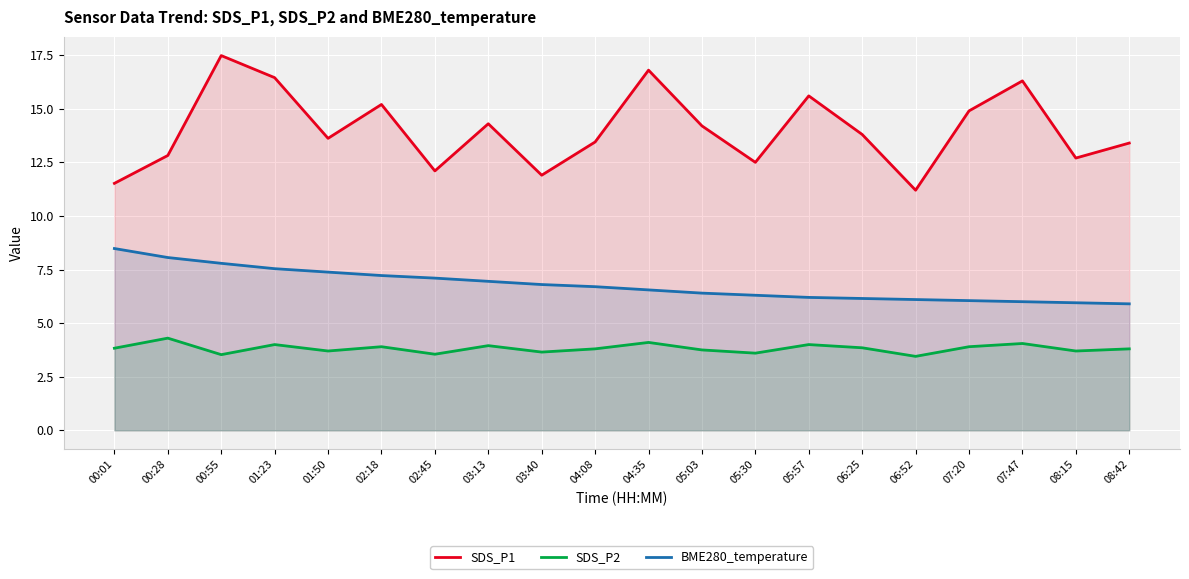

Rank the series by their maximum value, from lowest to highest.

SDS_P2, BME280_temperature, SDS_P1